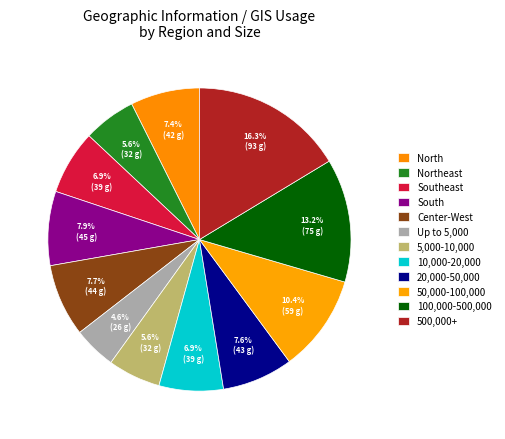

What is the change in value from 20,000-50,000 to 100,000-500,000?

+32